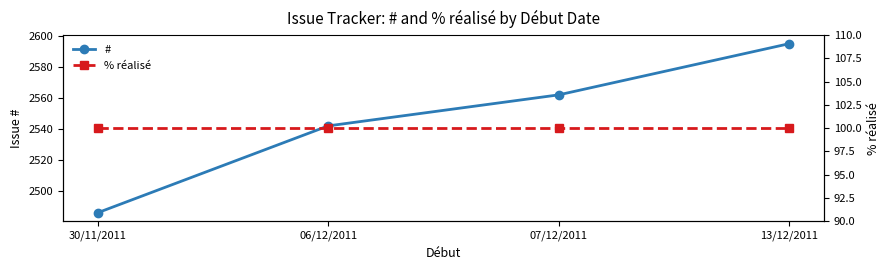

Reading left to right, what are all the values shown in this chart?

#: 2486	2542	2562	2595
% réalisé: 100	100	100	100